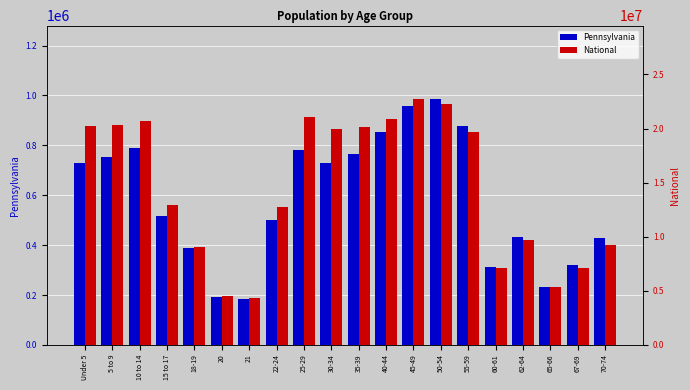

The value of Pennsylvania at 25-29 is 781527. True or false?

True